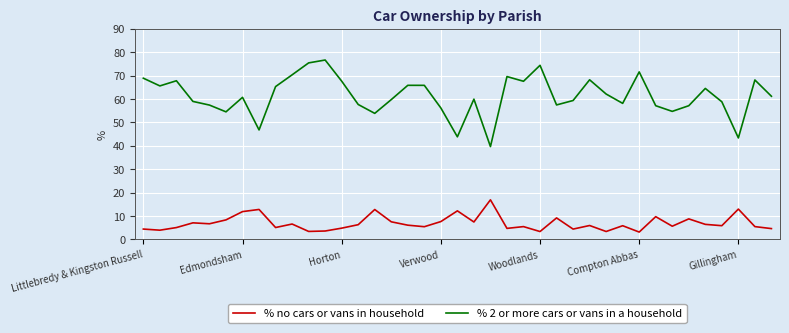

Which series has the largest range (max minus min)?

% 2 or more cars or vans in a household